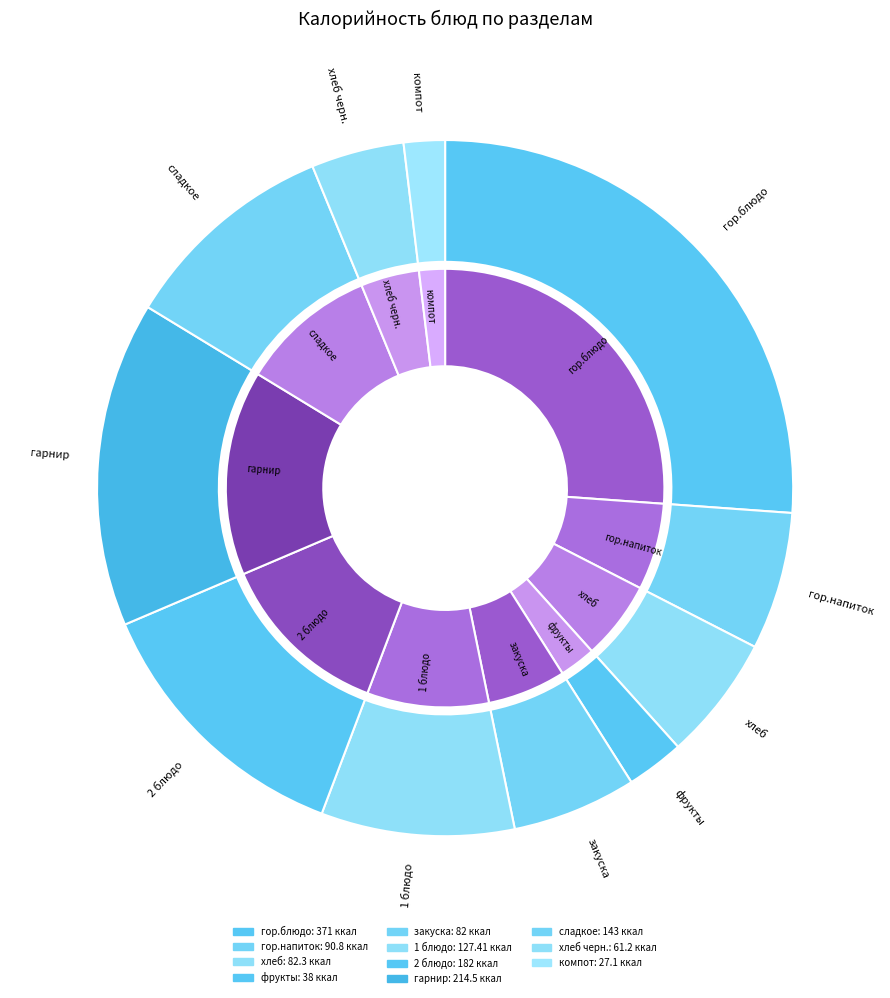

How many slices are in this pie chart?

11